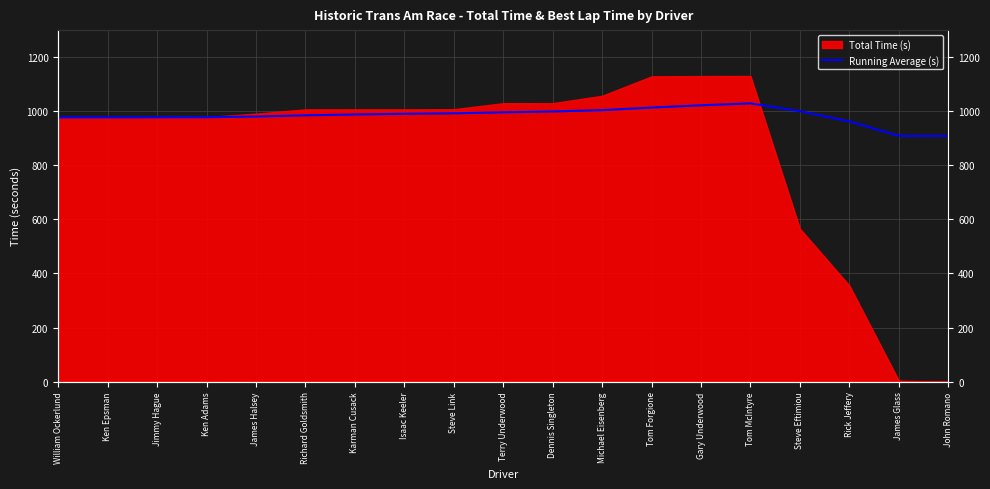

How many lines are shown in the chart?

1